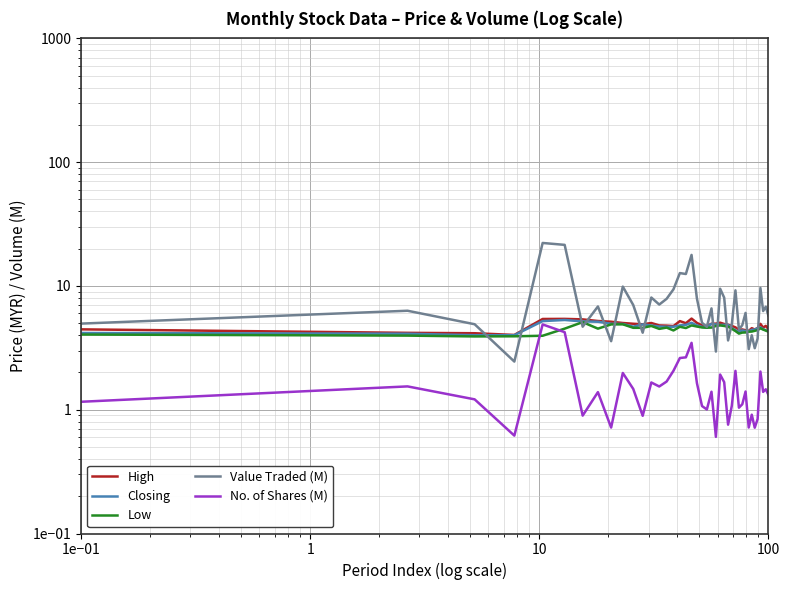

True or false: High and Closing intersect in this chart.

False